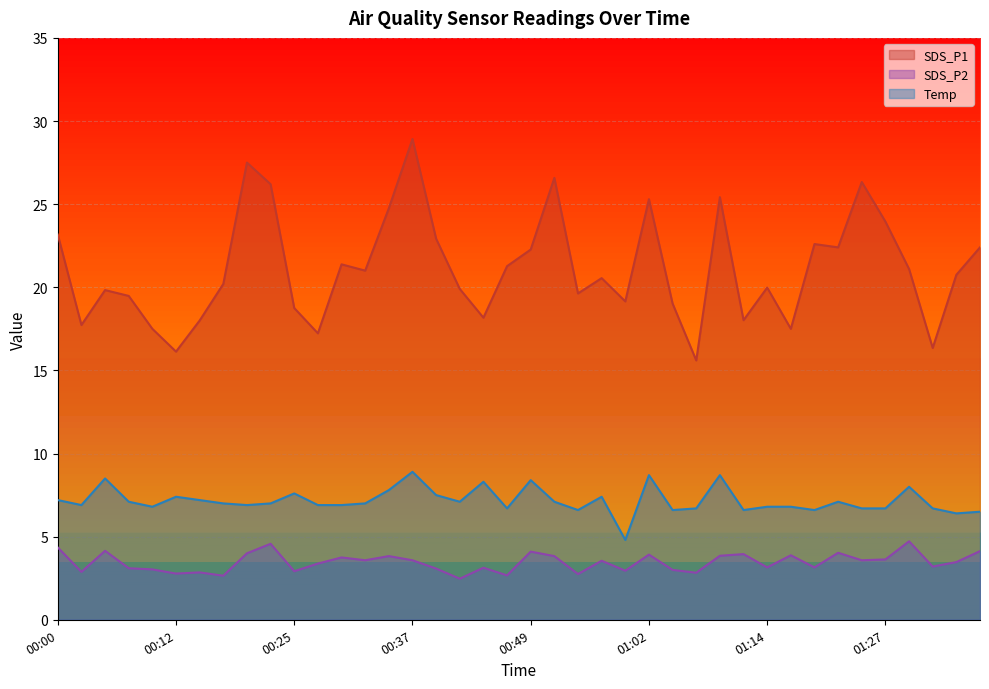

What is the label of the 36th point from the left?

01:27